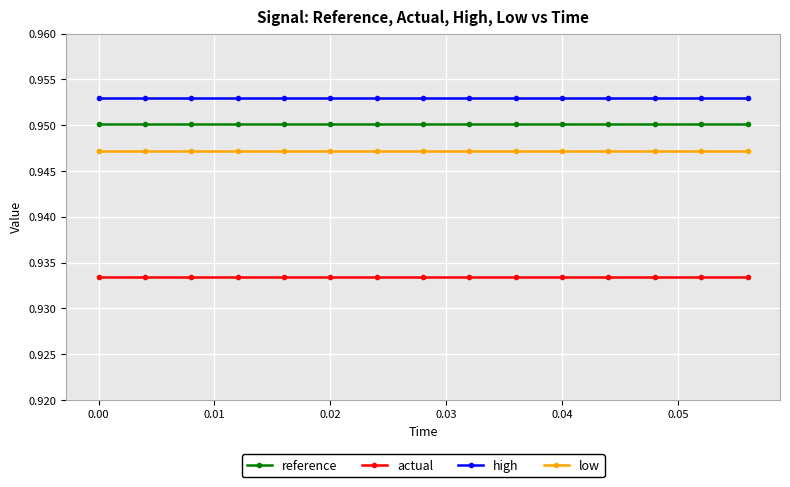

What is the sum of all actual values?

14.0